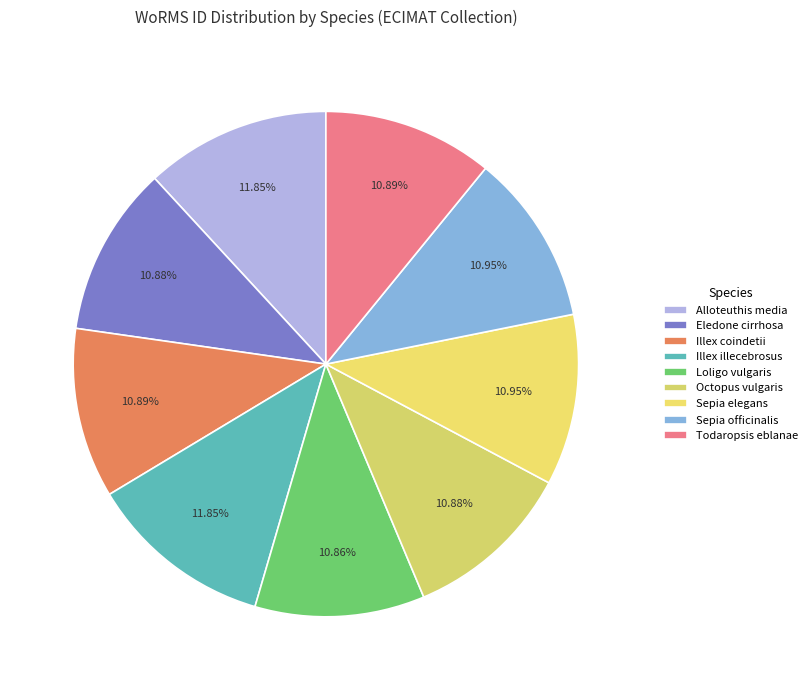

What percentage is the Illex coindetii slice, to the nearest percent?

11%